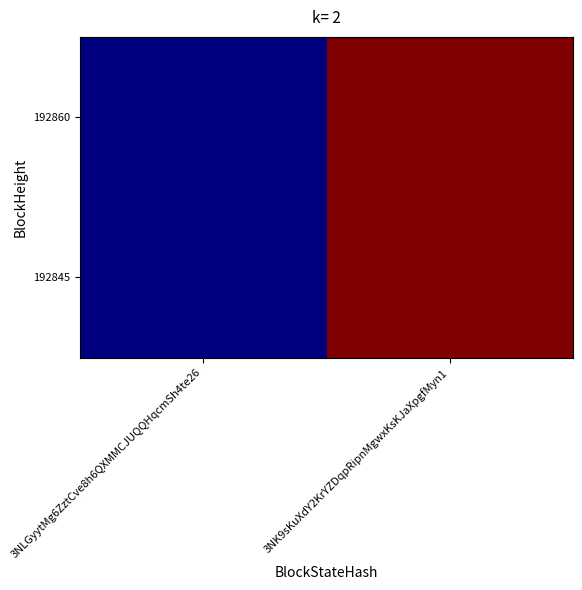

Reading right to left, extract all data points from this chart.

192860: 3NK9sKuXdY2KrYZDqpRipnMgwxKsKJaXpgfMyn1=1019	3NLGyytMg6ZztCve8h6QXMMCJUQQHqcmSh4te26=0
192845: 3NK9sKuXdY2KrYZDqpRipnMgwxKsKJaXpgfMyn1=1019	3NLGyytMg6ZztCve8h6QXMMCJUQQHqcmSh4te26=0